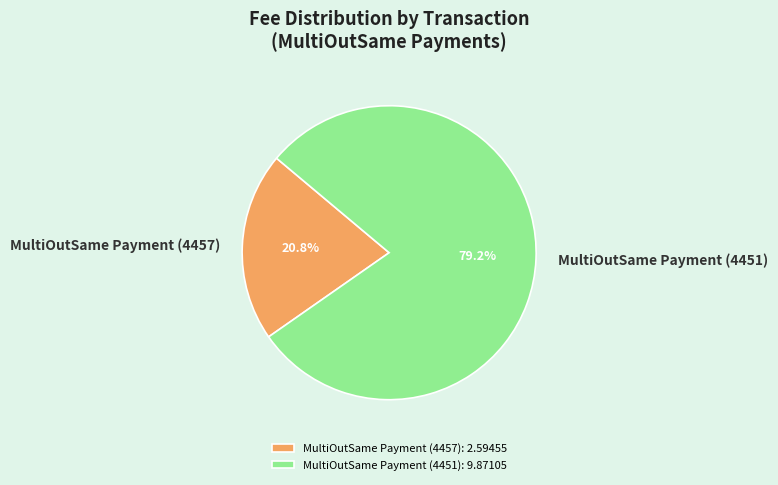

To the nearest percent, what is the average slice percentage?

50%